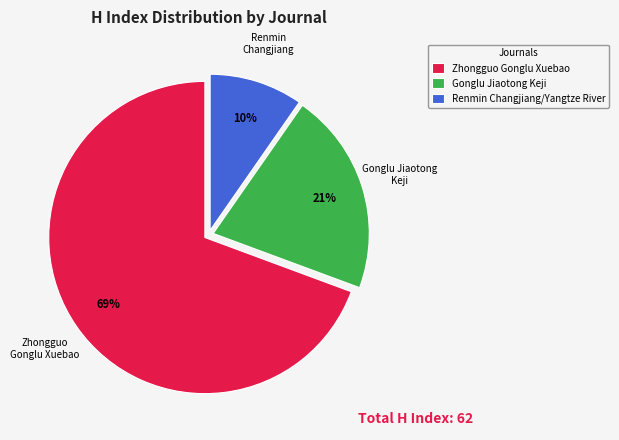

Is it true that Renmin Changjiang/Yangtze River is 1% of the pie?

False